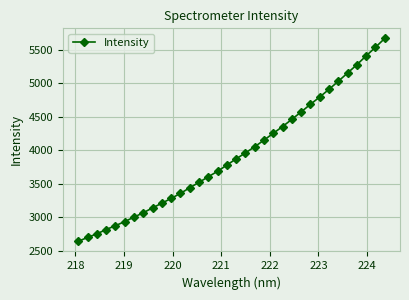

What is the value of the 22nd point from the left?

4254.1